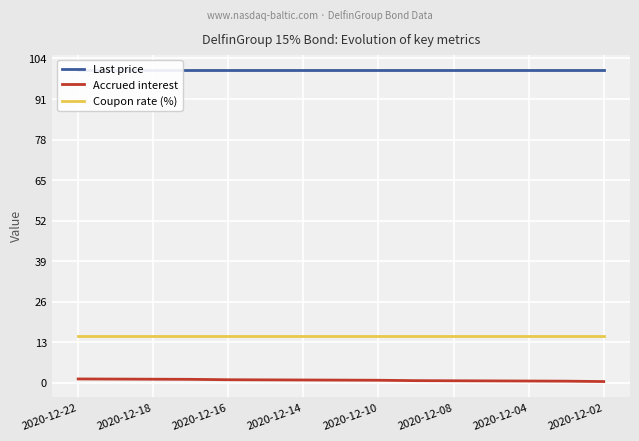

True or false: Last price and Coupon rate (%) intersect in this chart.

False